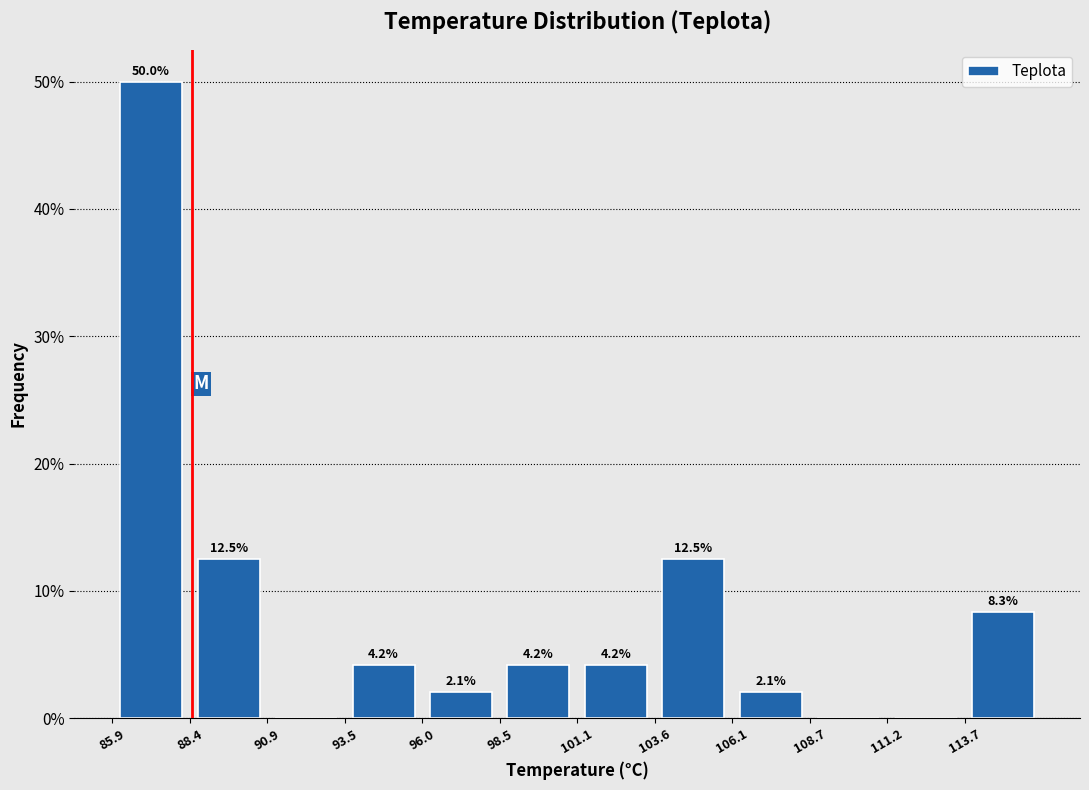

Over which range of the x-axis is the bar tallest?

86.0 to 88.5